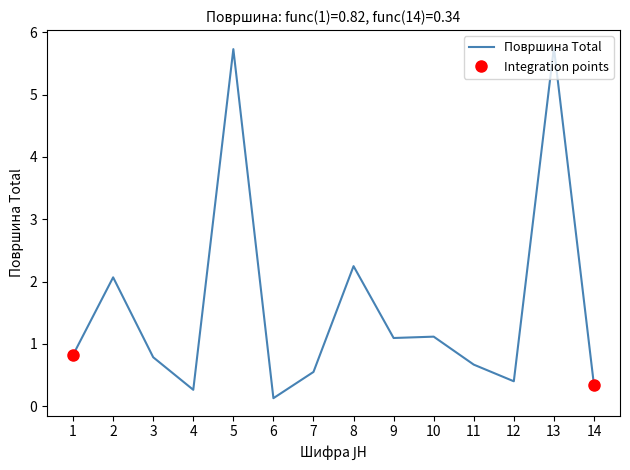

What is the change in value from 11 to 12?

-0.3